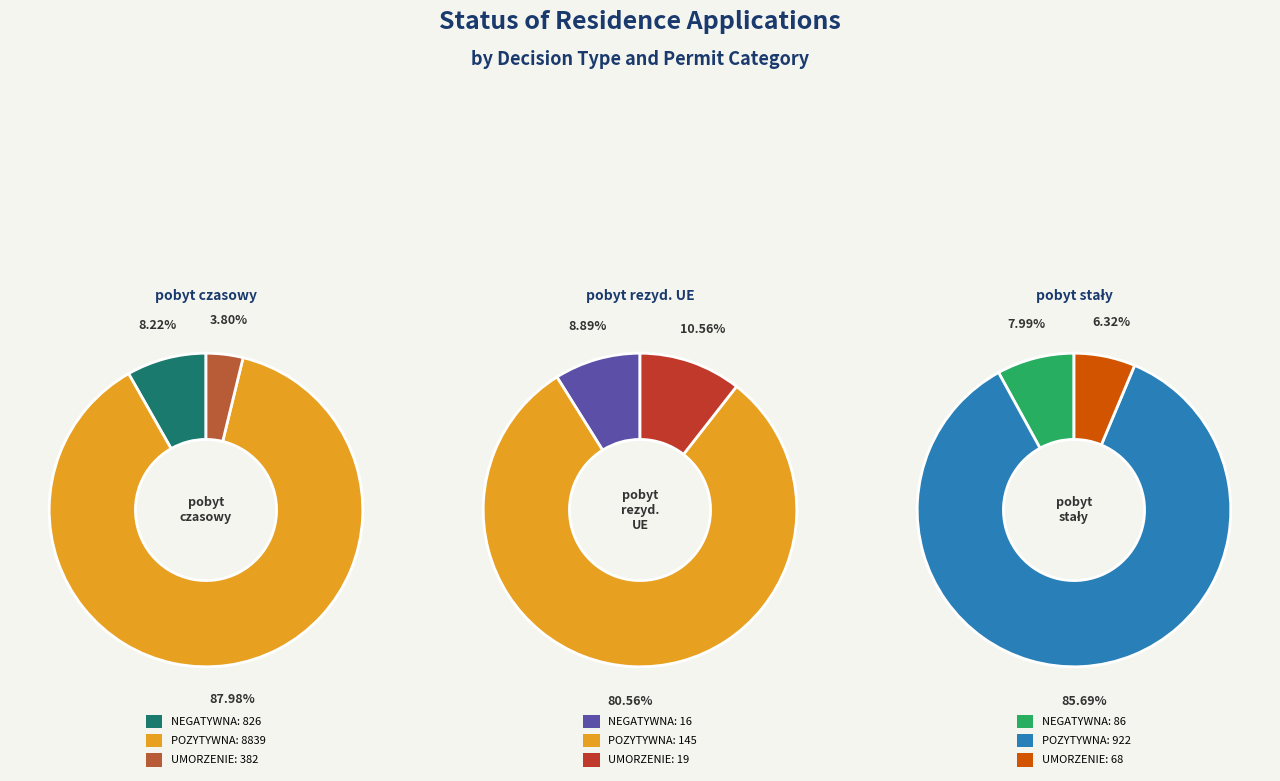

Is it true that pobyt stały is 9% of the pie?

True